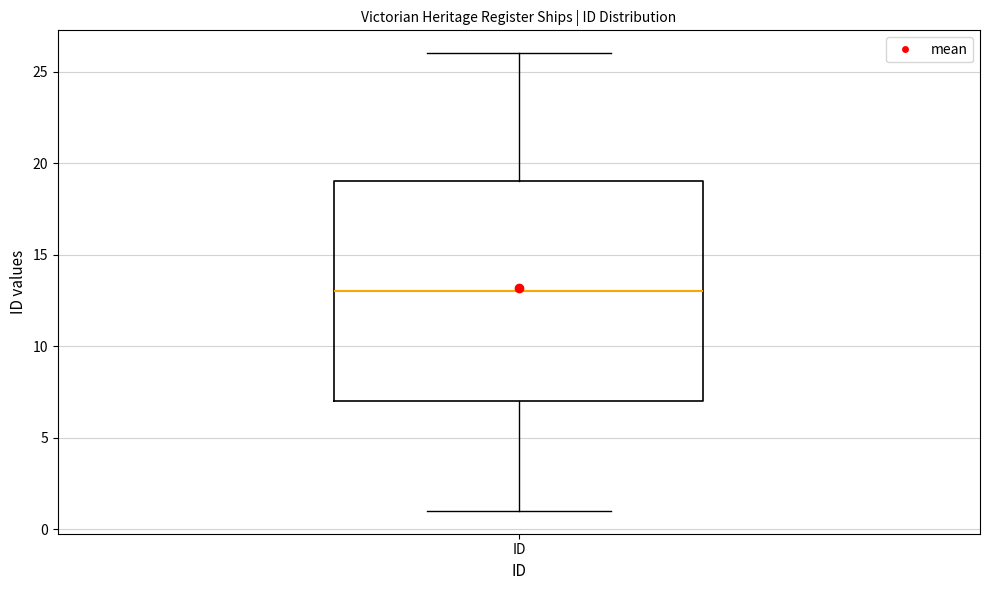

Where is the lower edge of the box for ID on the y-axis? The values are not printed on the chart, so give them approximately, as read against the axis.

7